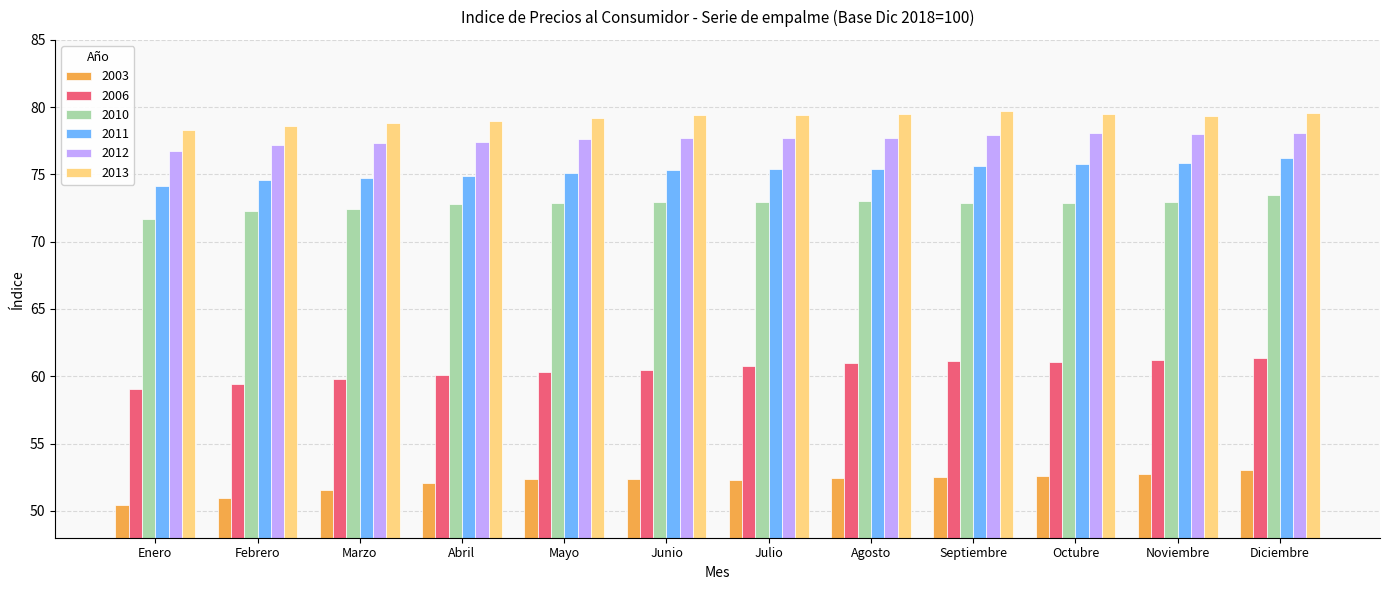

How many data points in 2012 are less than 77?

1